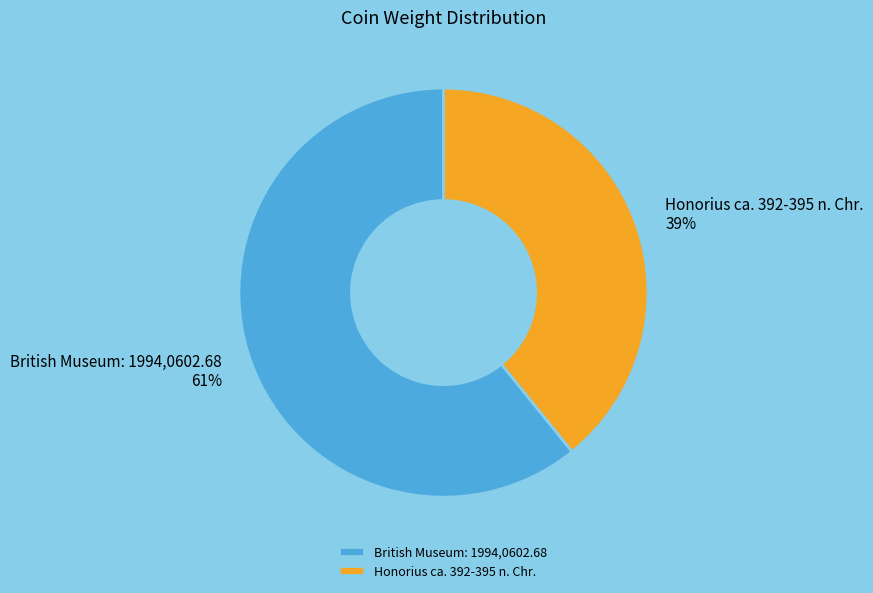

Which slice is the largest?

British Museum: 1994,0602.68